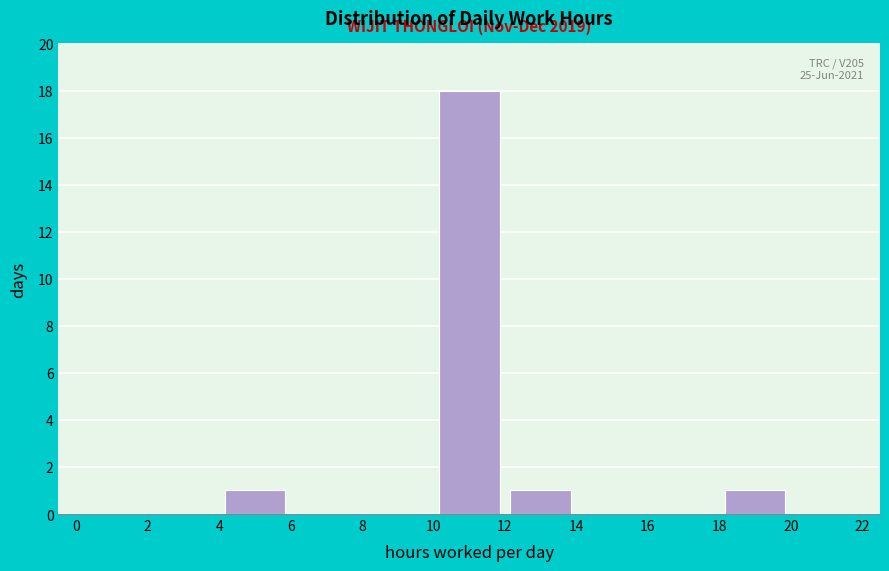

Which range on the x-axis has the tallest bar?

10 to 12